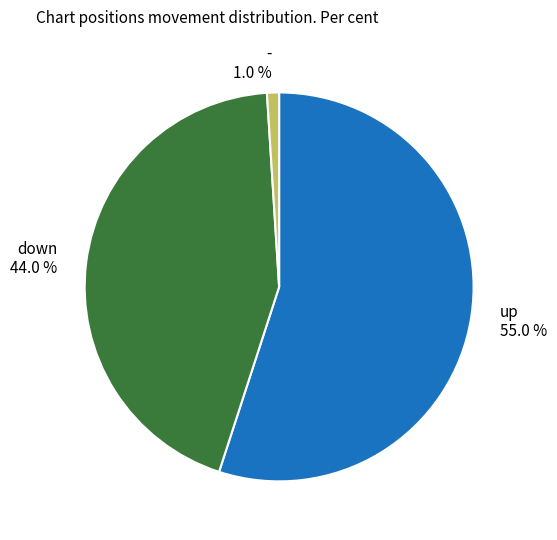

Do down and - together represent more than half of the pie?

No